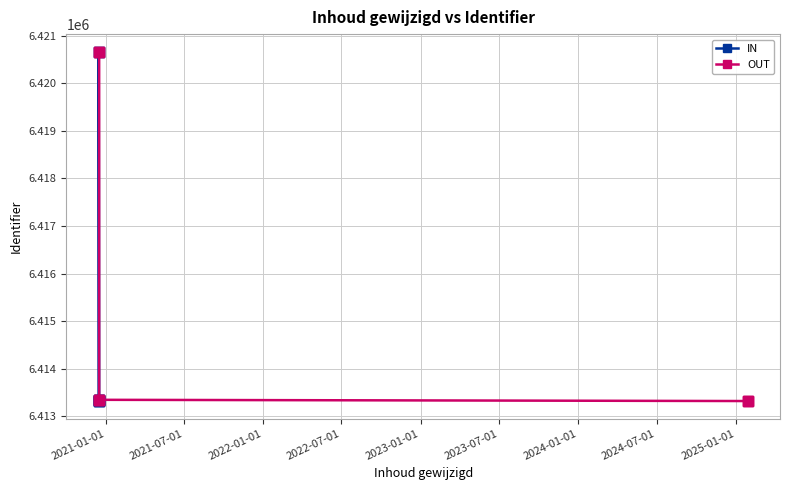

What is the total value across all series at 2022-01-01?

12833992